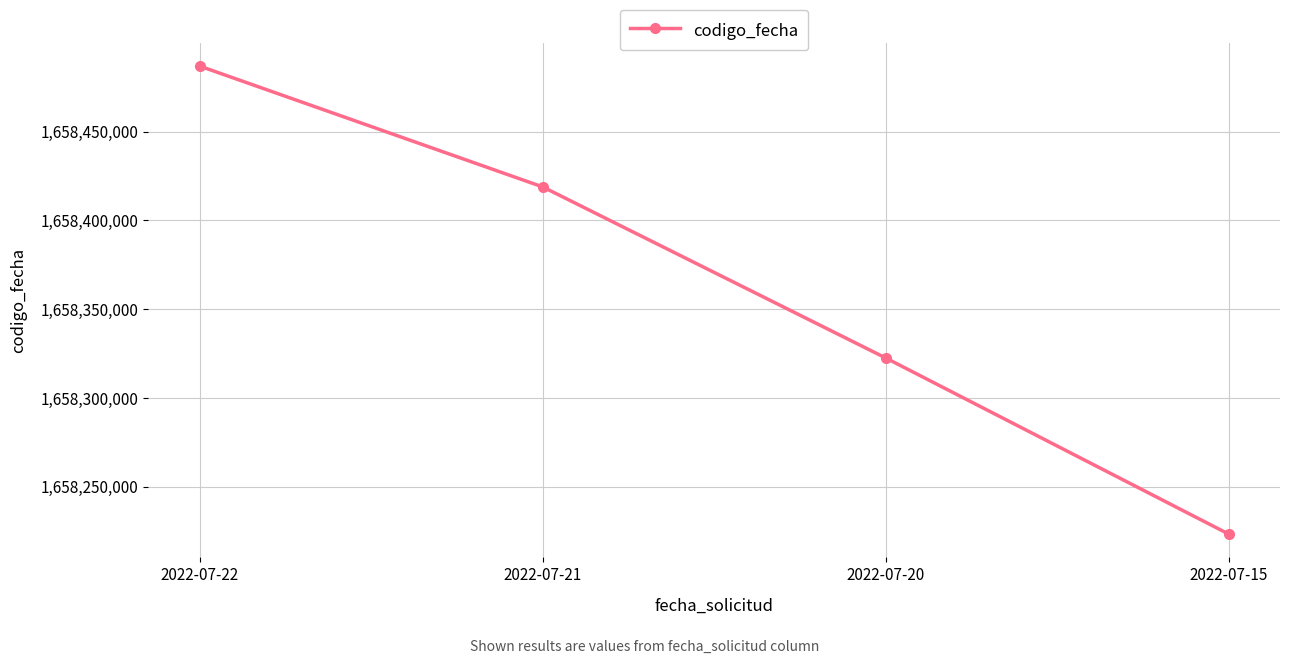

How many lines are shown in the chart?

1